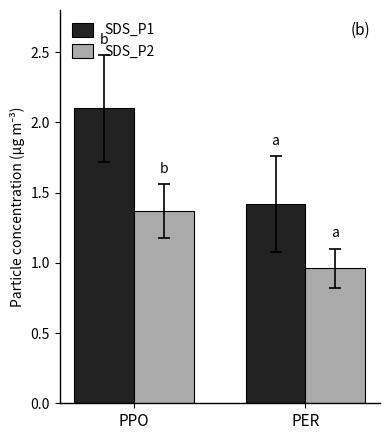

At which label does SDS_P1 reach its minimum?

PER